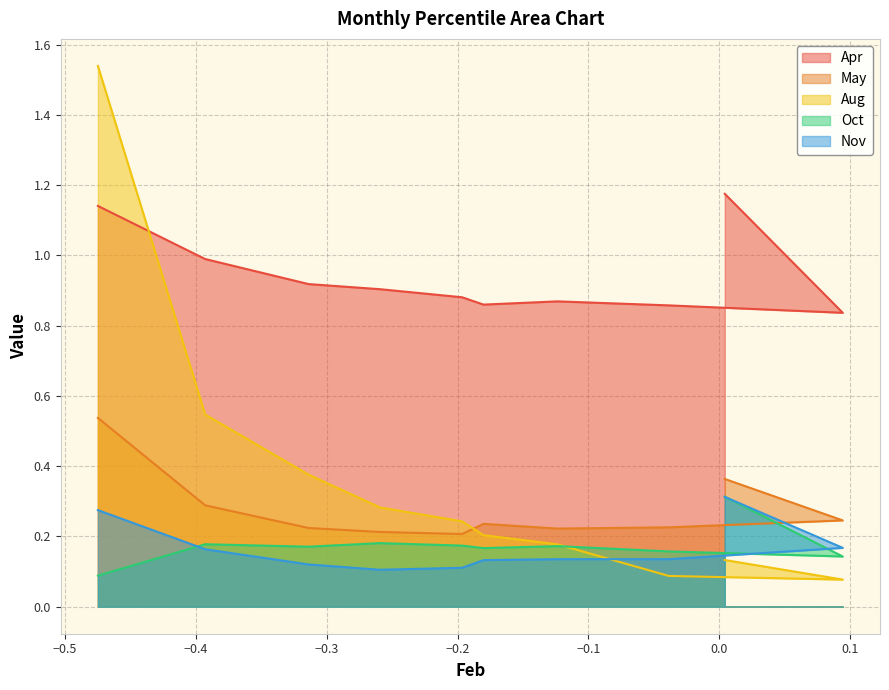

True or false: Nov has a value of 0.1 at pct35.

True